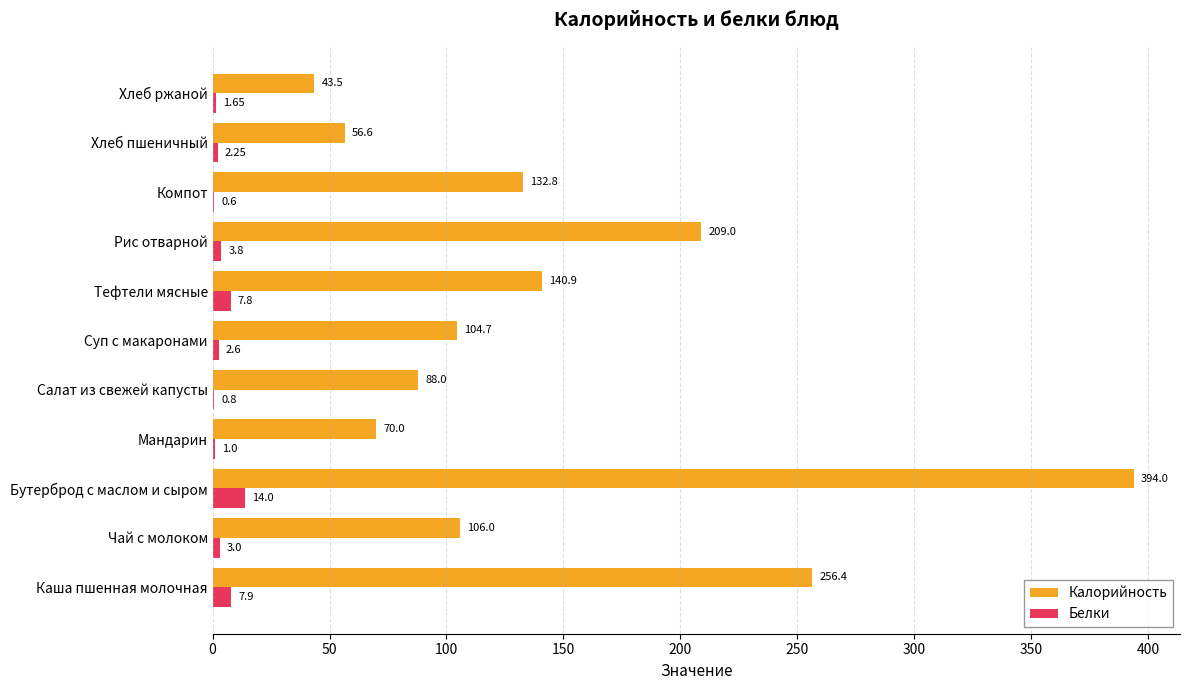

What are all the series names shown in the legend?

Калорийность, Белки